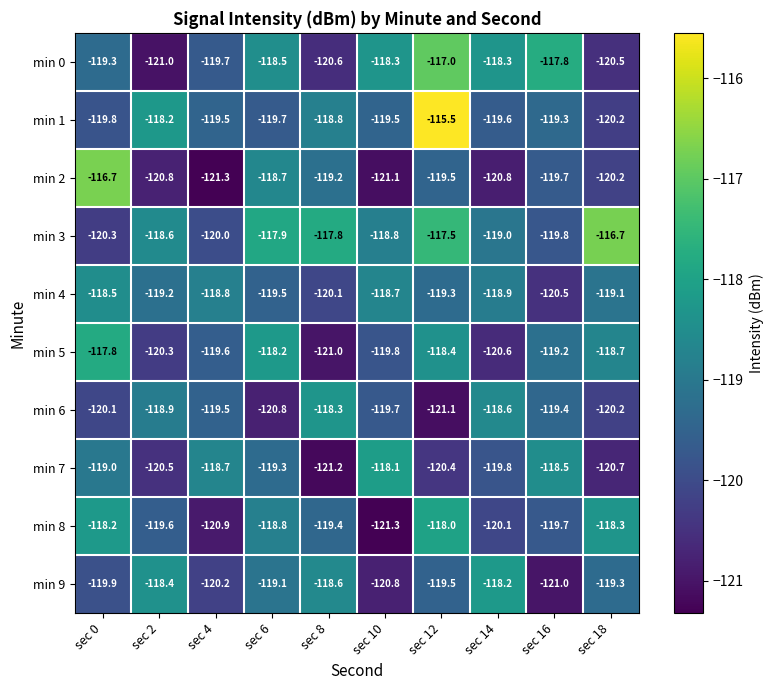

Which category has the highest value in the min 5 series?

sec 0